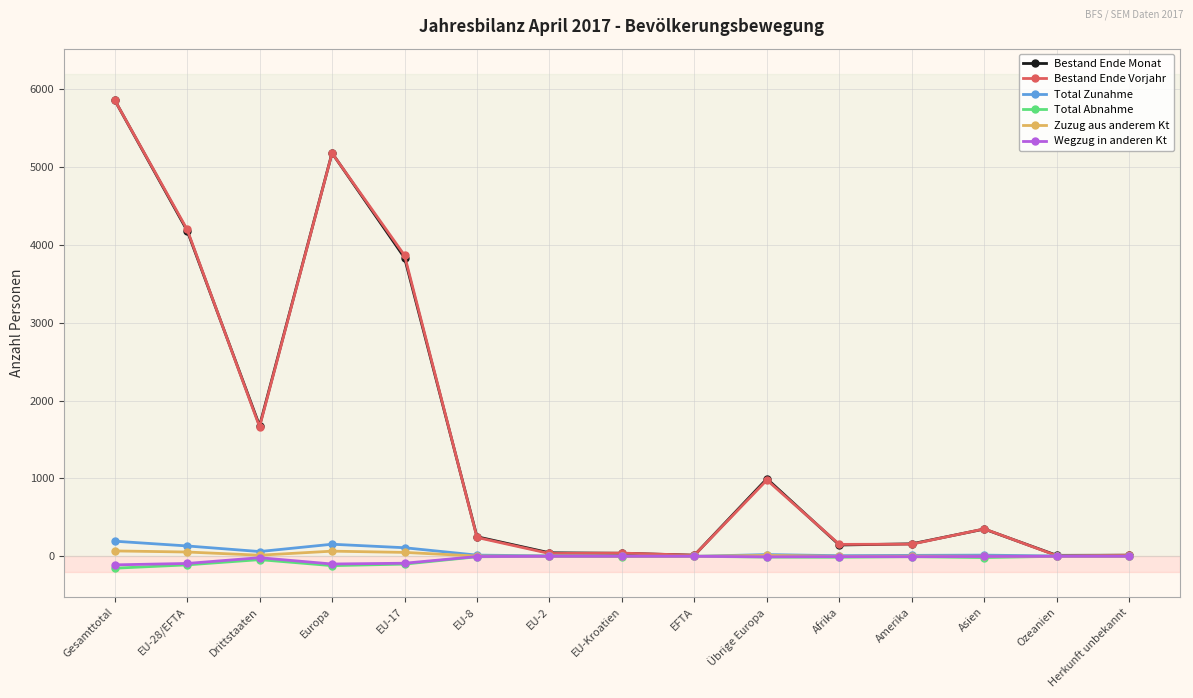

True or false: Bestand Ende Vorjahr has a value of 5178 at Europa.

True